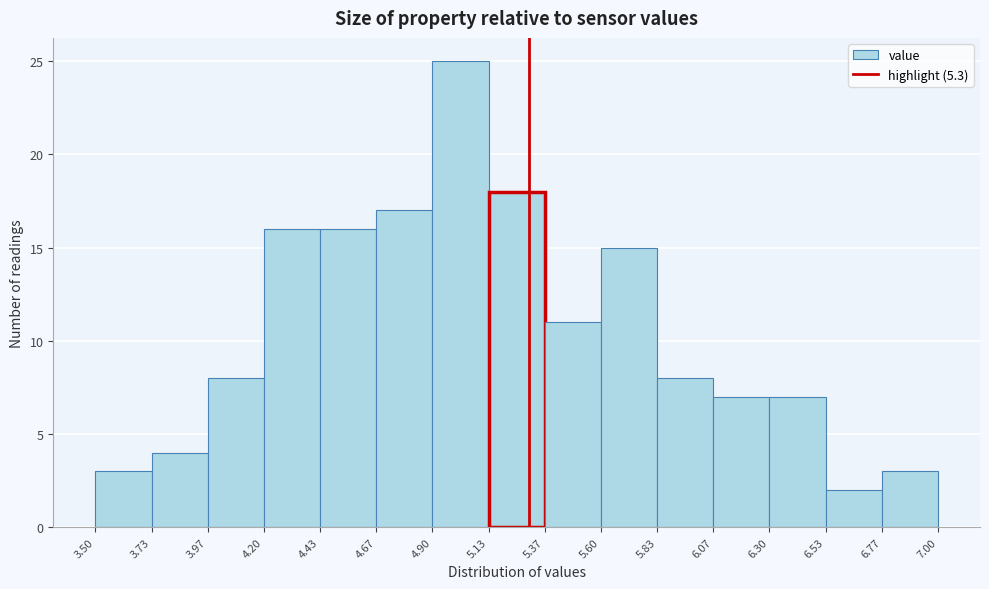

Reading left to right, transcribe this chart: for each bar, give the range it covers on the x-axis and its height. The values are not printed on the chart, so give them approximately, as read against the axis.

3.50 to 3.73: 3
3.73 to 3.97: 4
3.97 to 4.20: 8
4.20 to 4.43: 16
4.43 to 4.67: 16
4.67 to 4.90: 17
4.90 to 5.13: 25
5.13 to 5.37: 18
5.37 to 5.60: 11
5.60 to 5.83: 15
5.83 to 6.07: 8
6.07 to 6.30: 7
6.30 to 6.53: 7
6.53 to 6.77: 2
6.77 to 7.00: 3